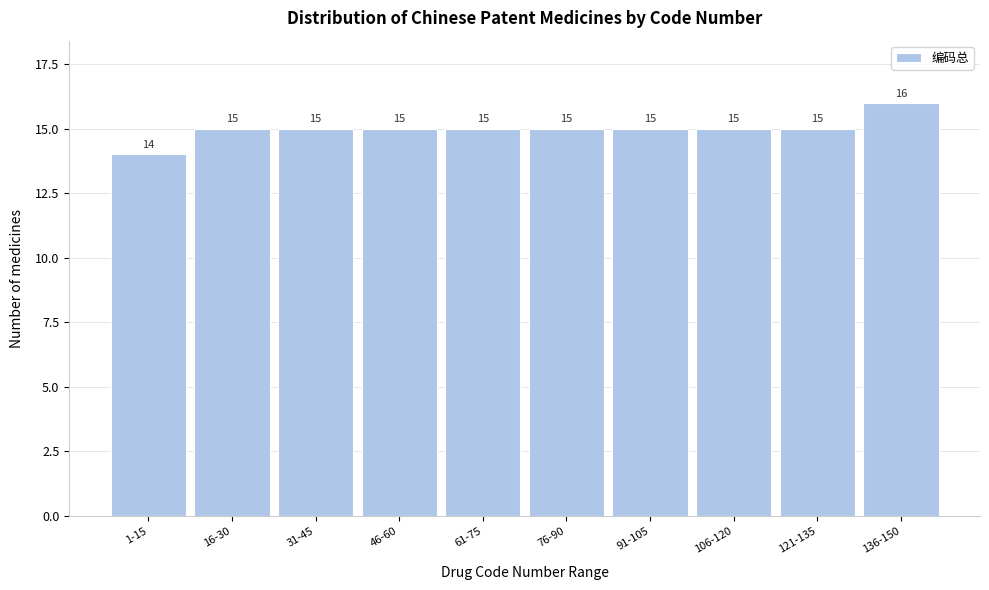

Reading left to right, transcribe all the data shown in this chart.

14	15	15	15	15	15	15	15	15	16